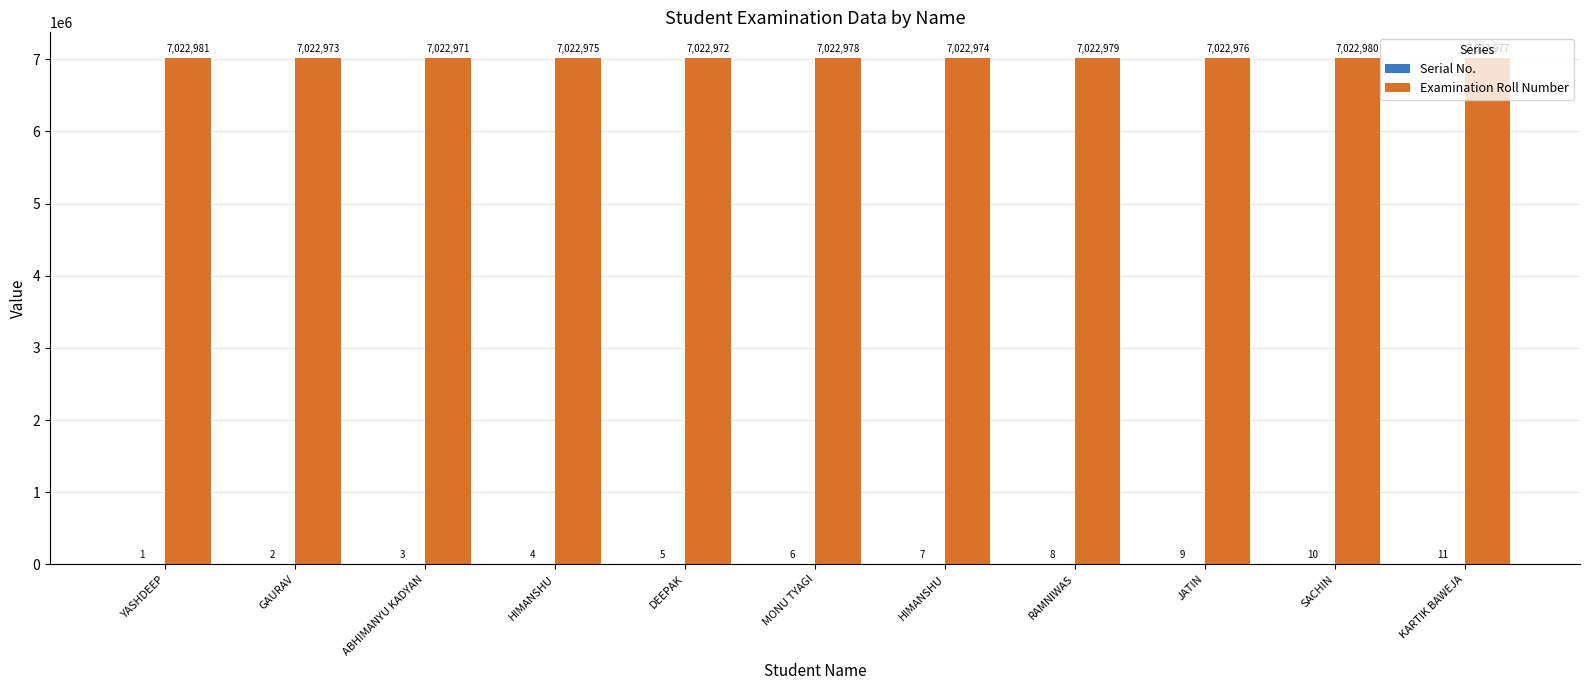

Is it true that Examination Roll Number equals 7022981 at YASHDEEP?

True